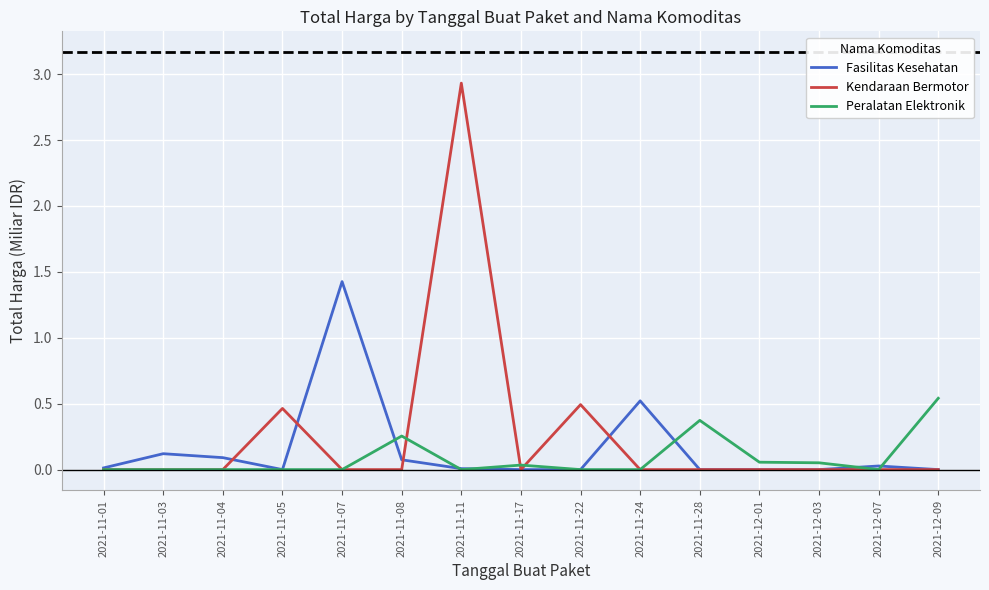

What are all the series names shown in the legend?

Fasilitas Kesehatan, Kendaraan Bermotor, Peralatan Elektronik